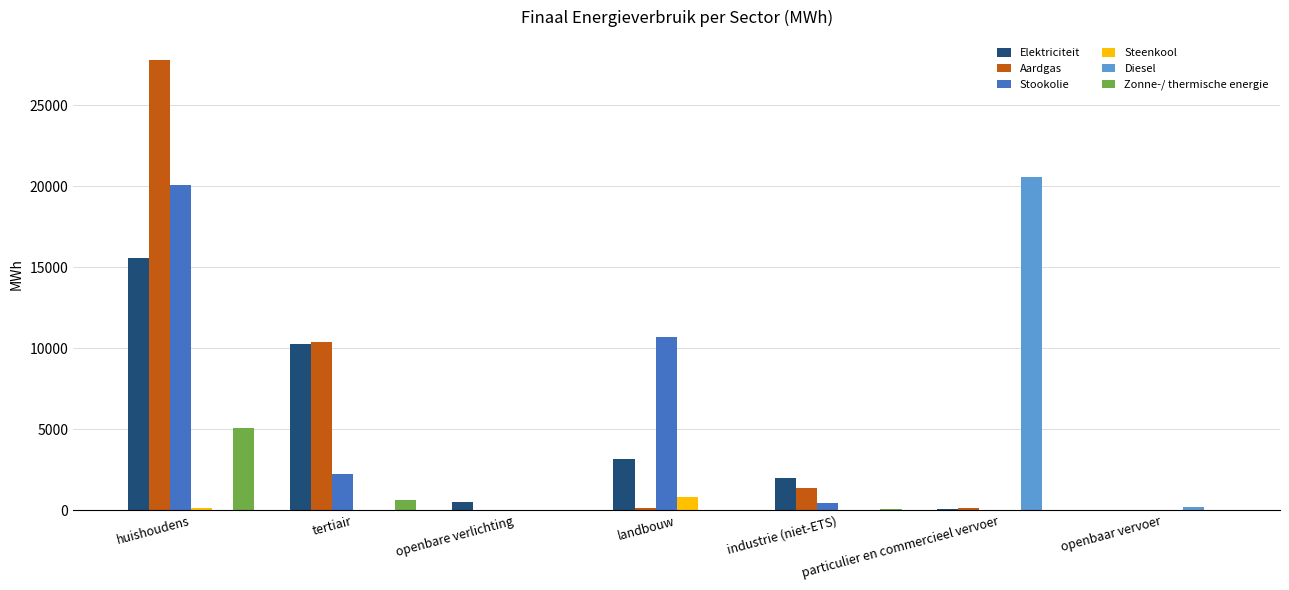

Is the value of Elektriciteit at tertiair greater than the value of Diesel at openbaar vervoer?

Yes